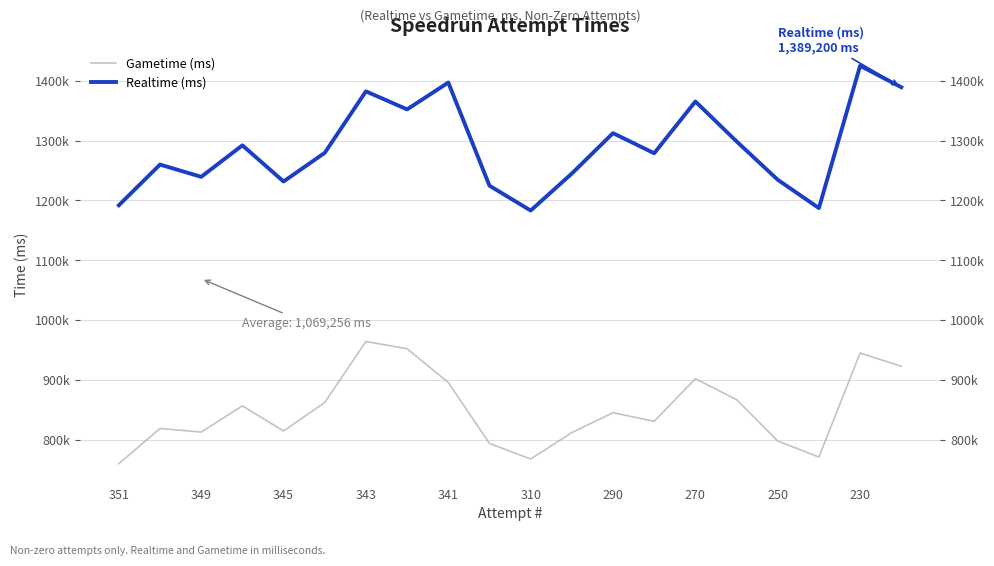

The Realtime (ms) series shows 2216766 at 310. True or false?

False